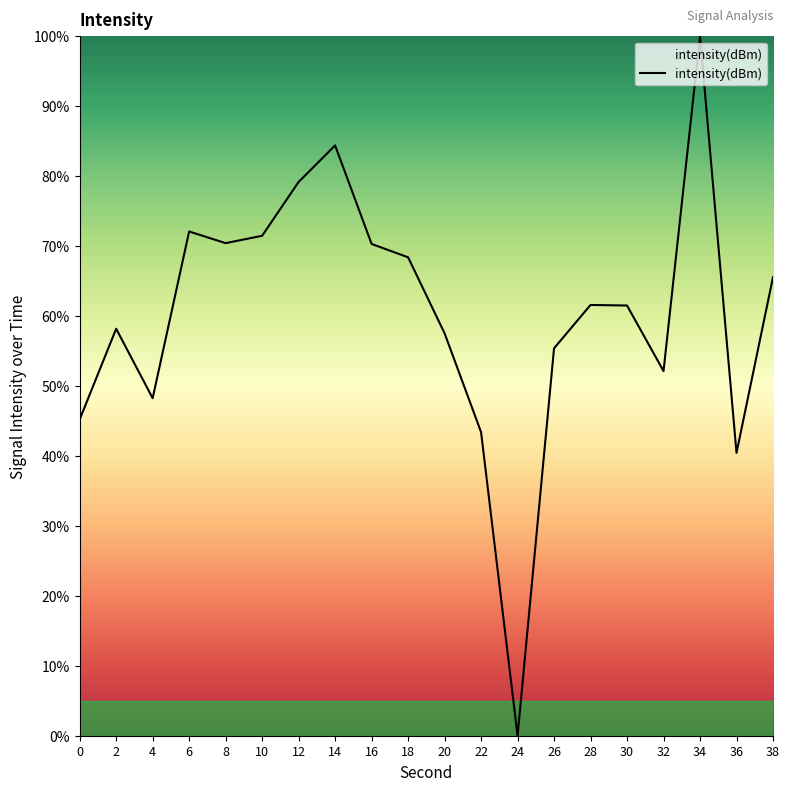

Does the chart have visible grid lines?

No